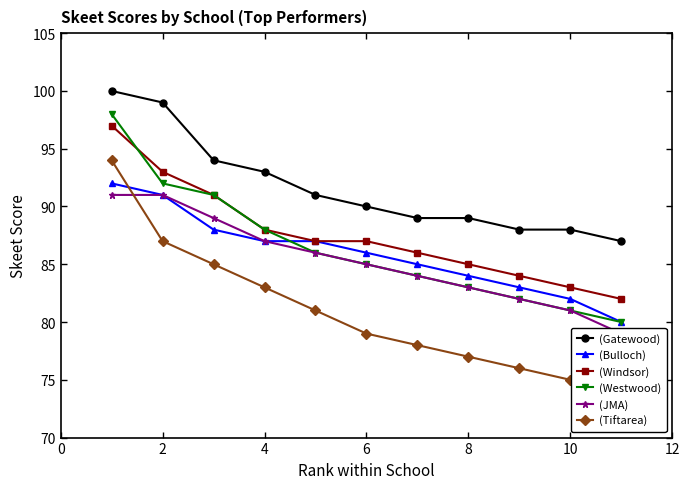

What is the difference between the maximum and second lowest values in the (Tiftarea) series?

19